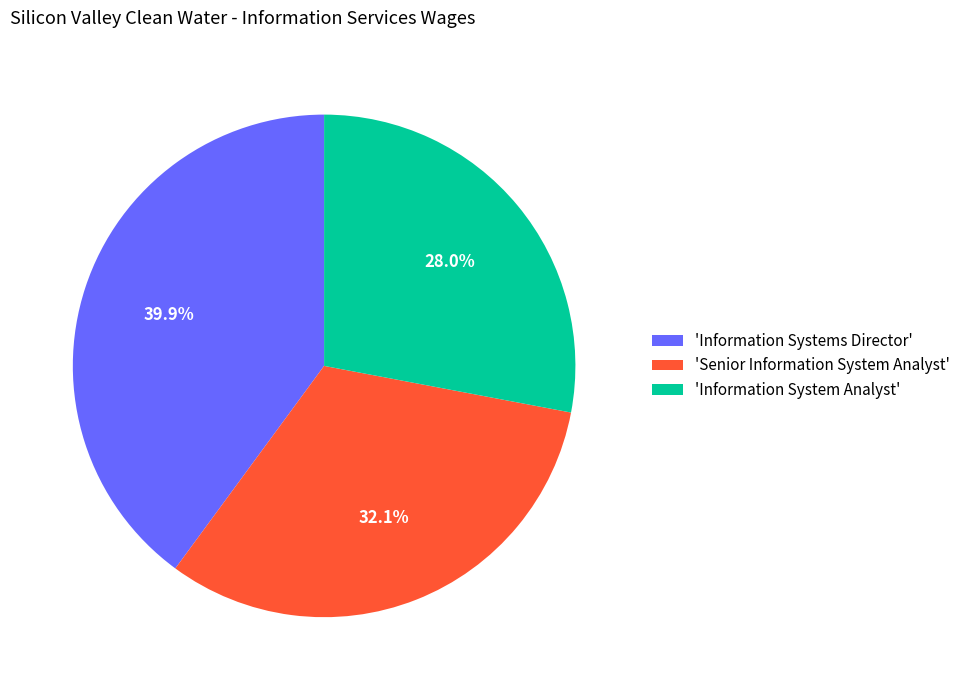

Count the number of slices in the pie.

3